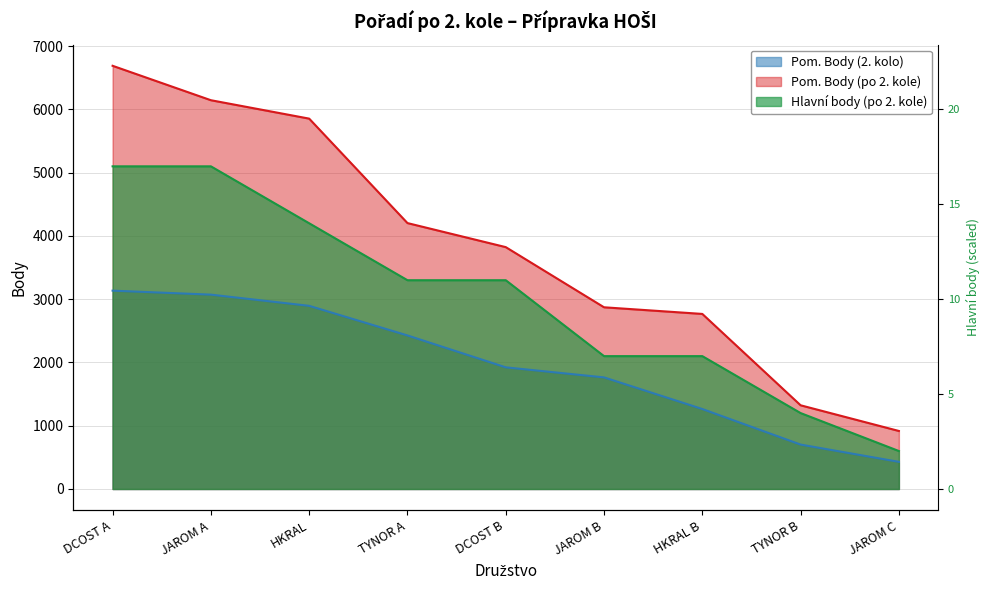

Reading left to right, list all the values displayed in this chart.

Pom. Body (2. kolo): DCOST A=3135	JAROM A=3072	HKRAL=2895	TYNOR A=2427	DCOST B=1923	JAROM B=1764	HKRAL B=1264	TYNOR B=702	JAROM C=429
Pom. Body (po 2. kole): DCOST A=6689	JAROM A=6145	HKRAL=5854	TYNOR A=4203	DCOST B=3823	JAROM B=2872	HKRAL B=2767	TYNOR B=1323	JAROM C=917
Hlavní body (po 2. kole): DCOST A=5100	JAROM A=5100	HKRAL=4200	TYNOR A=3300	DCOST B=3300	JAROM B=2100	HKRAL B=2100	TYNOR B=1200	JAROM C=600